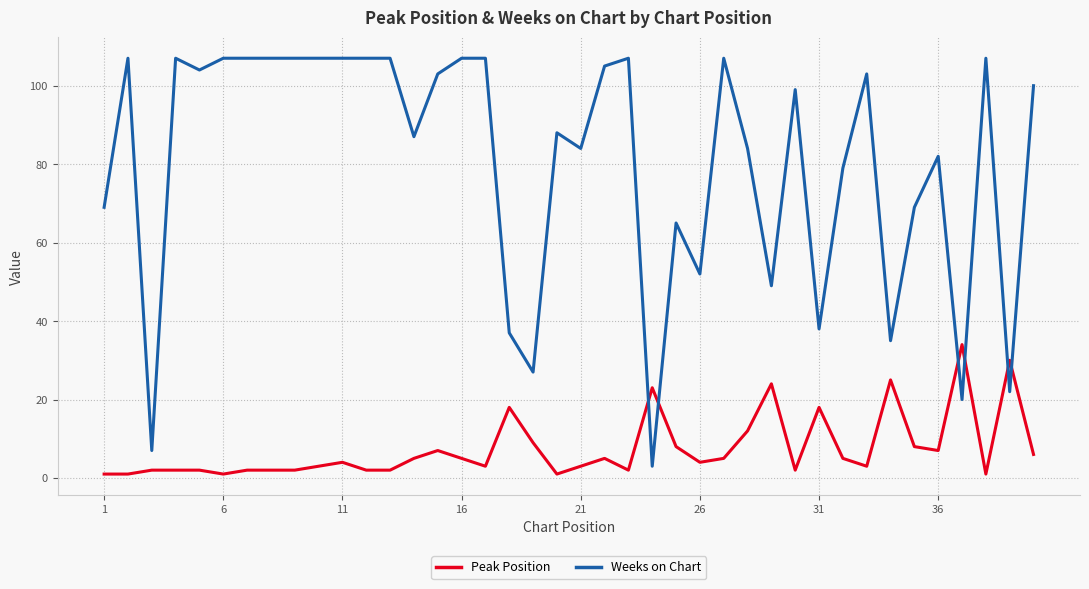

What is the maximum value shown in the chart?

107